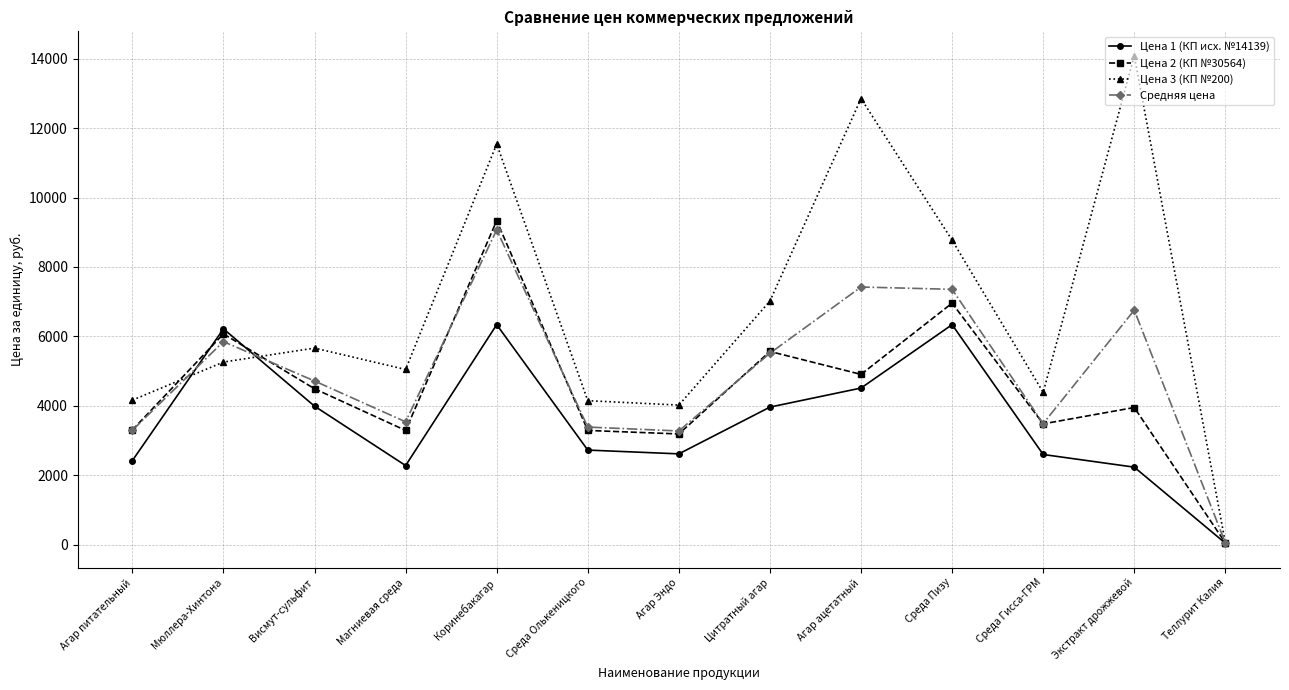

What is the difference between the maximum and second lowest values in the Цена 3 (КП №200) series?

10070.2